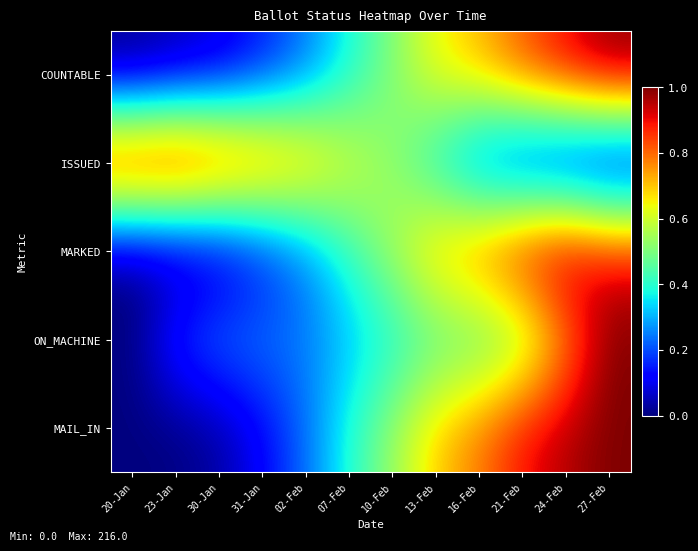

Reading left to right, list all the values displayed in this chart.

COUNTABLE: 20-Jan=0.0	23-Jan=0.0	30-Jan=0.1	31-Jan=0.1	02-Feb=0.2	07-Feb=0.4	10-Feb=0.5	13-Feb=0.6	16-Feb=0.7	21-Feb=0.8	24-Feb=0.9	27-Feb=1.0
ISSUED: 20-Jan=1.0	23-Jan=1.0	30-Jan=0.9	31-Jan=0.9	02-Feb=0.8	07-Feb=0.6	10-Feb=0.5	13-Feb=0.4	16-Feb=0.2	21-Feb=0.1	24-Feb=0.0	27-Feb=0.0
MARKED: 20-Jan=0.0	23-Jan=0.0	30-Jan=0.0	31-Jan=0.1	02-Feb=0.2	07-Feb=0.4	10-Feb=0.6	13-Feb=0.7	16-Feb=0.8	21-Feb=0.9	24-Feb=1.0	27-Feb=0.9
ON_MACHINE: 20-Jan=0.0	23-Jan=0.2	30-Jan=0.2	31-Jan=0.2	02-Feb=0.2	07-Feb=0.3	10-Feb=0.4	13-Feb=0.4	16-Feb=0.4	21-Feb=0.5	24-Feb=0.8	27-Feb=1.0
MAIL_IN: 20-Jan=0.0	23-Jan=0.0	30-Jan=0.0	31-Jan=0.1	02-Feb=0.2	07-Feb=0.4	10-Feb=0.5	13-Feb=0.7	16-Feb=0.8	21-Feb=0.9	24-Feb=1.0	27-Feb=1.0